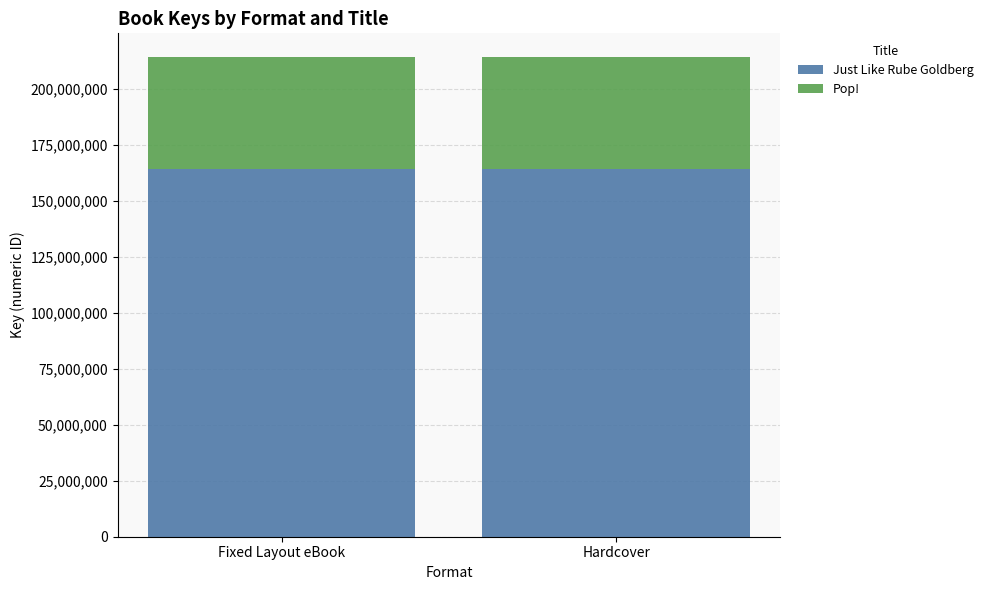

What is the total value across all series at Fixed Layout eBook?

214091977